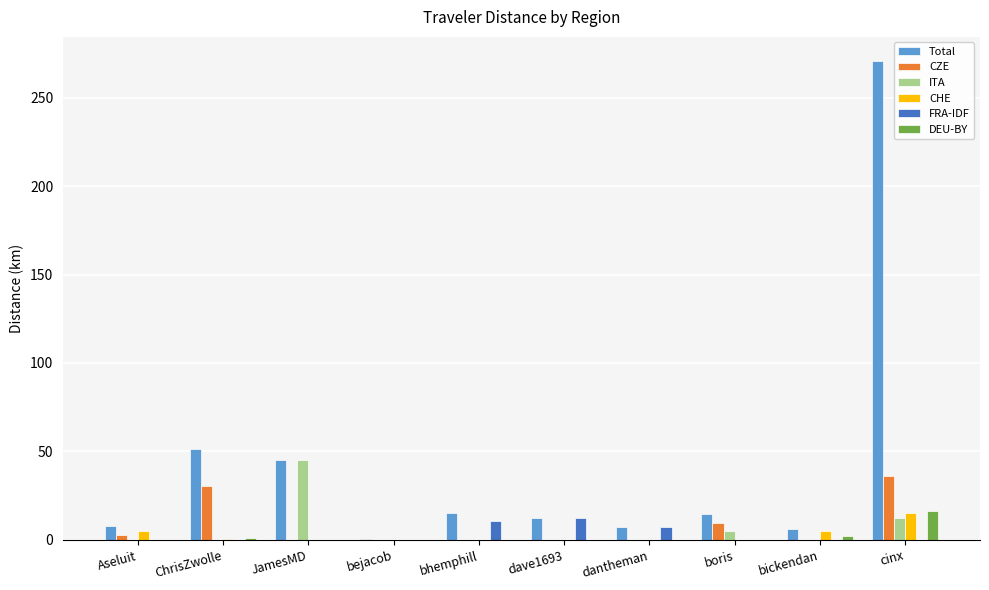

What is the sum of all CHE values?

26.1